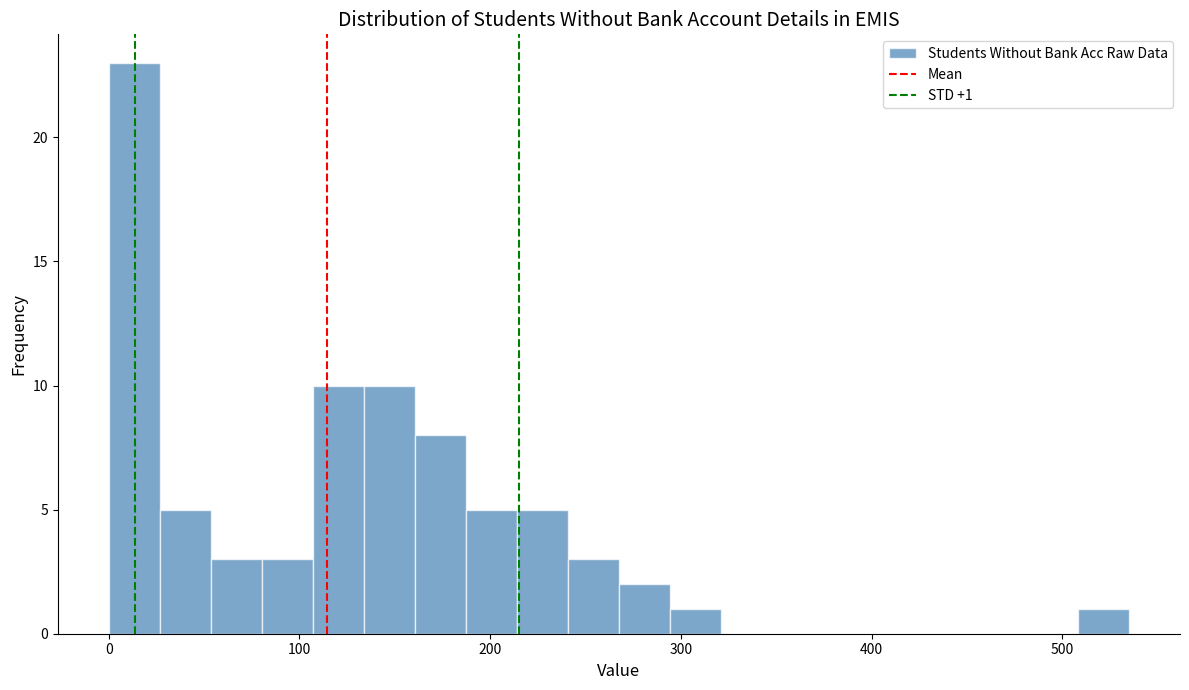

Around what value on the x-axis is the tallest bar? Give the approximate position of its centre, as read against the axis.

10